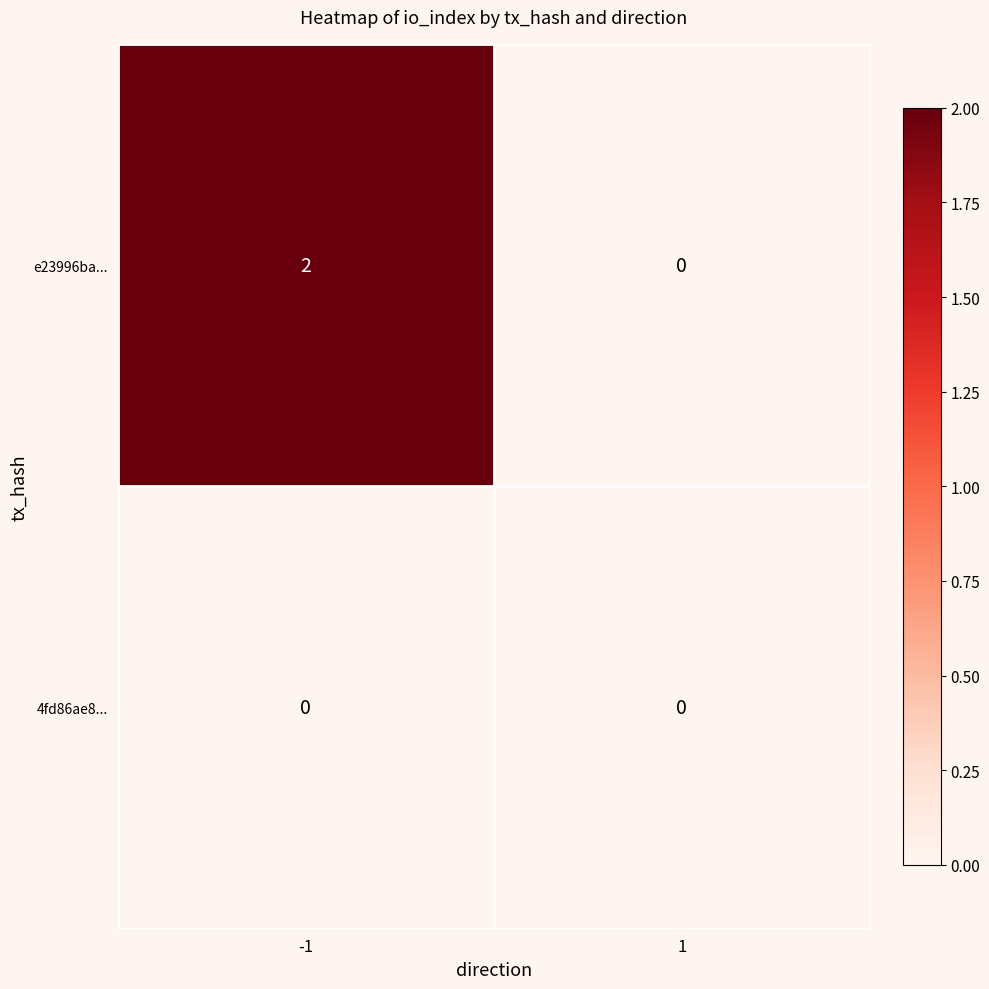

What is the greatest value displayed?

2